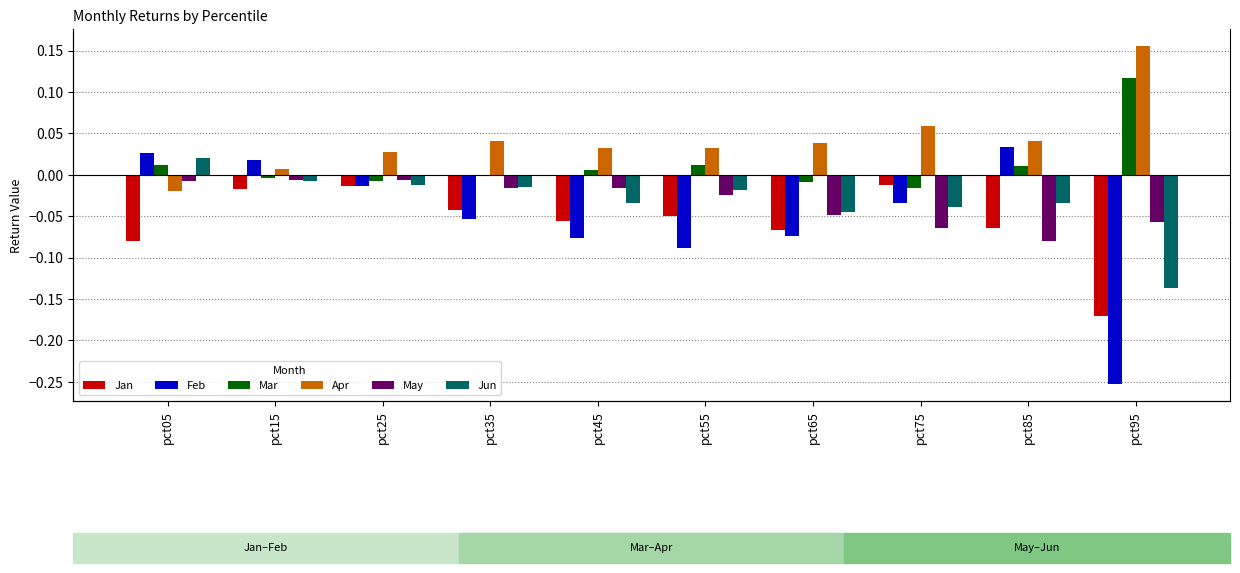

The Mar series shows -0.0 at pct25. True or false?

False